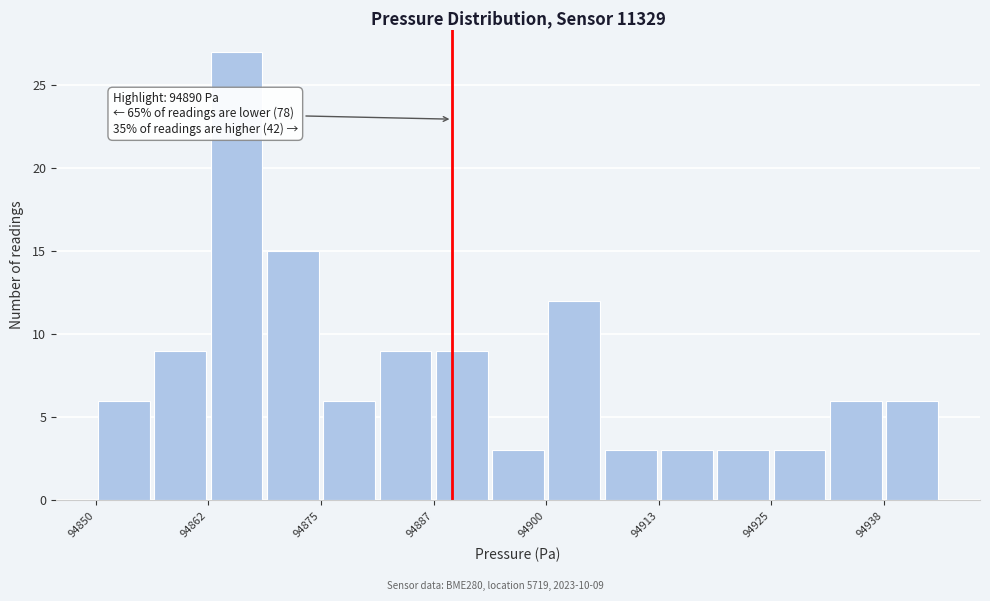

Read against the x-axis, roughly where is the centre of the tallest bar?

94866